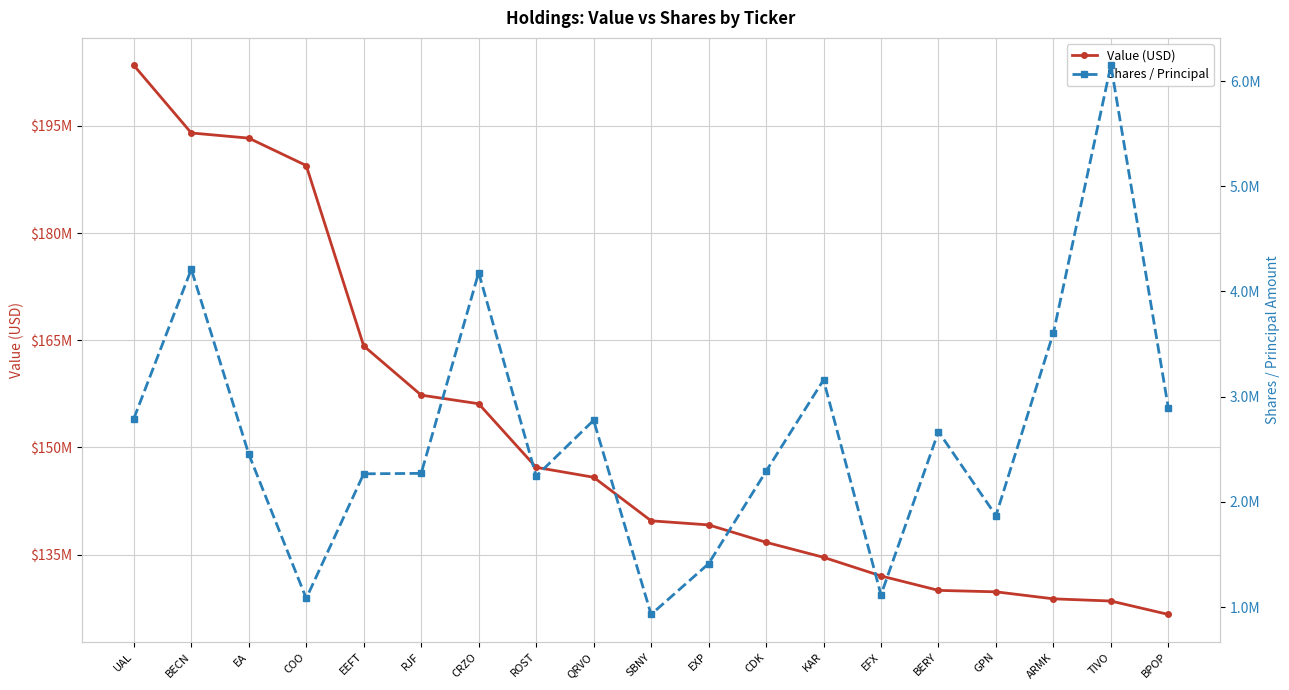

What is the greatest value displayed?

203463000